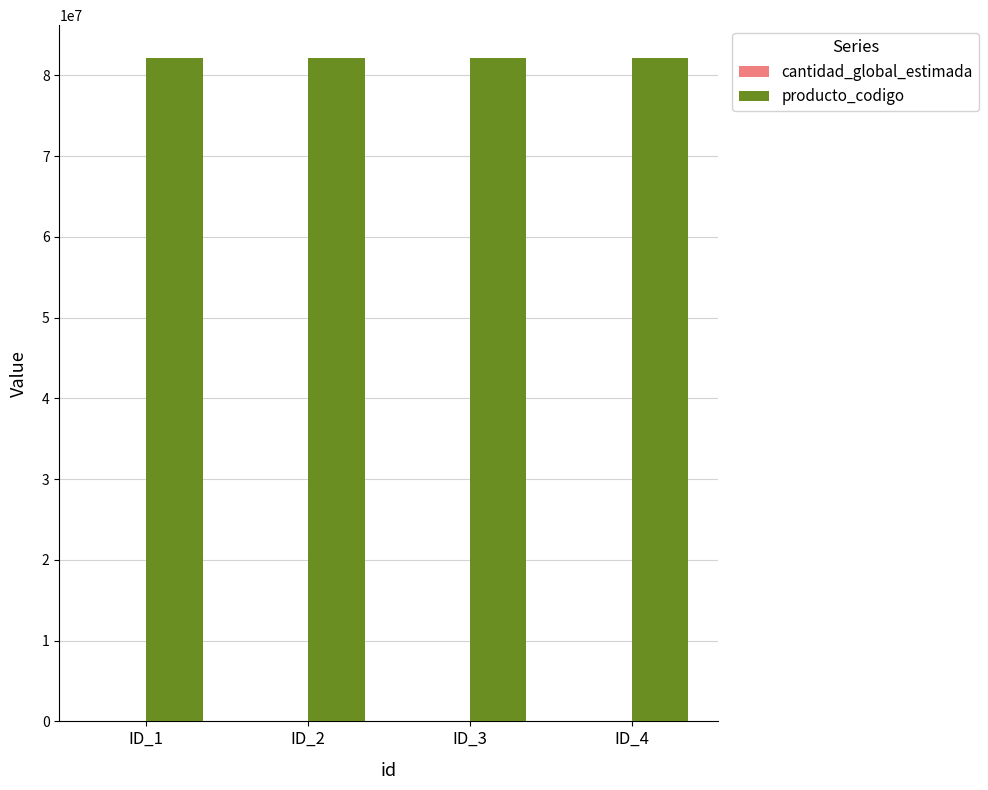

What is the total value across all series at ID_3?

82101554